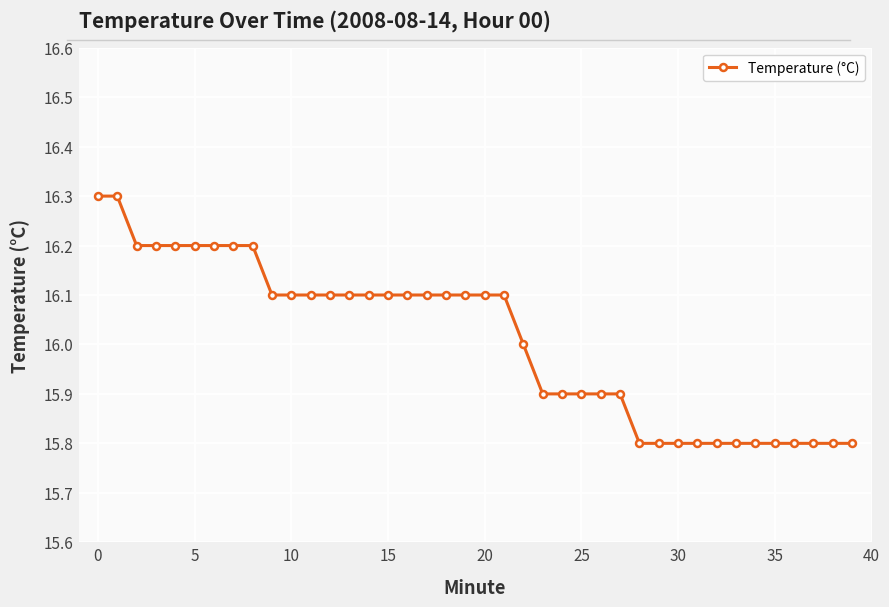

Does the chart have visible grid lines?

Yes